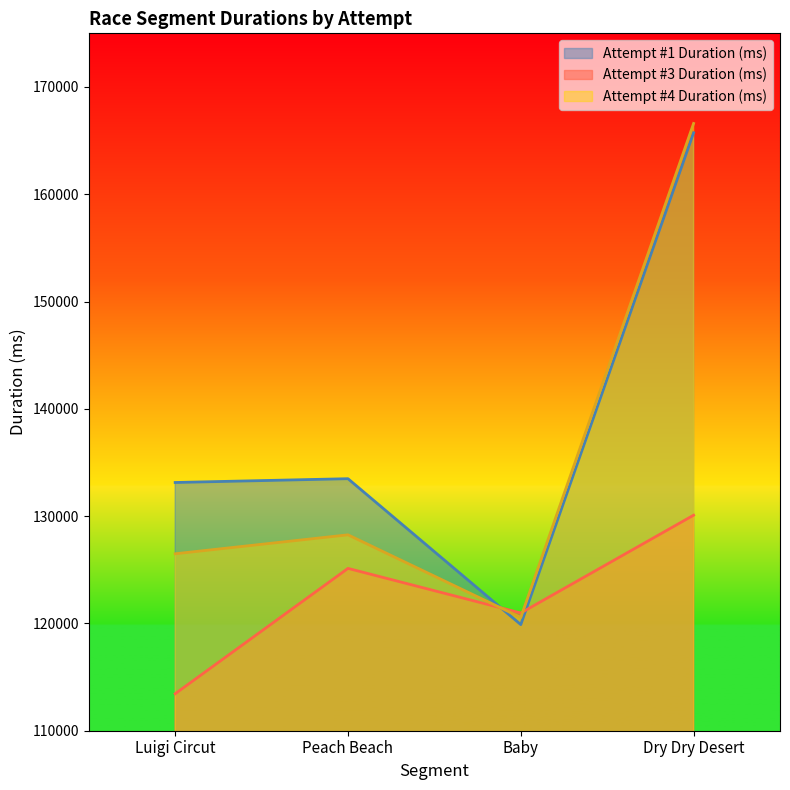

What are all the series names shown in the legend?

Attempt #1 Duration (ms), Attempt #3 Duration (ms), Attempt #4 Duration (ms)